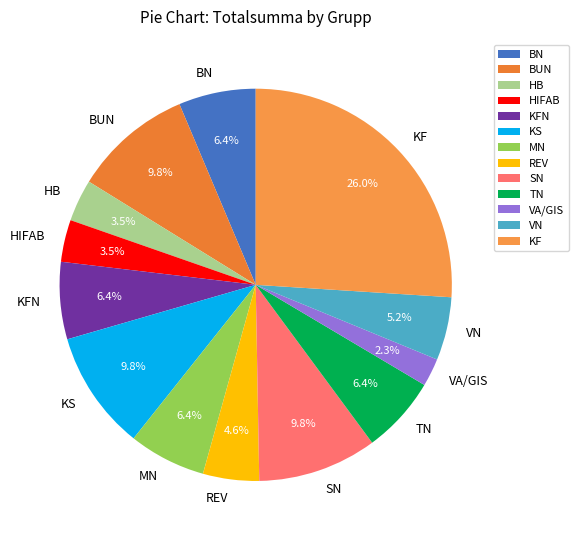

Does any single category account for the majority?

No